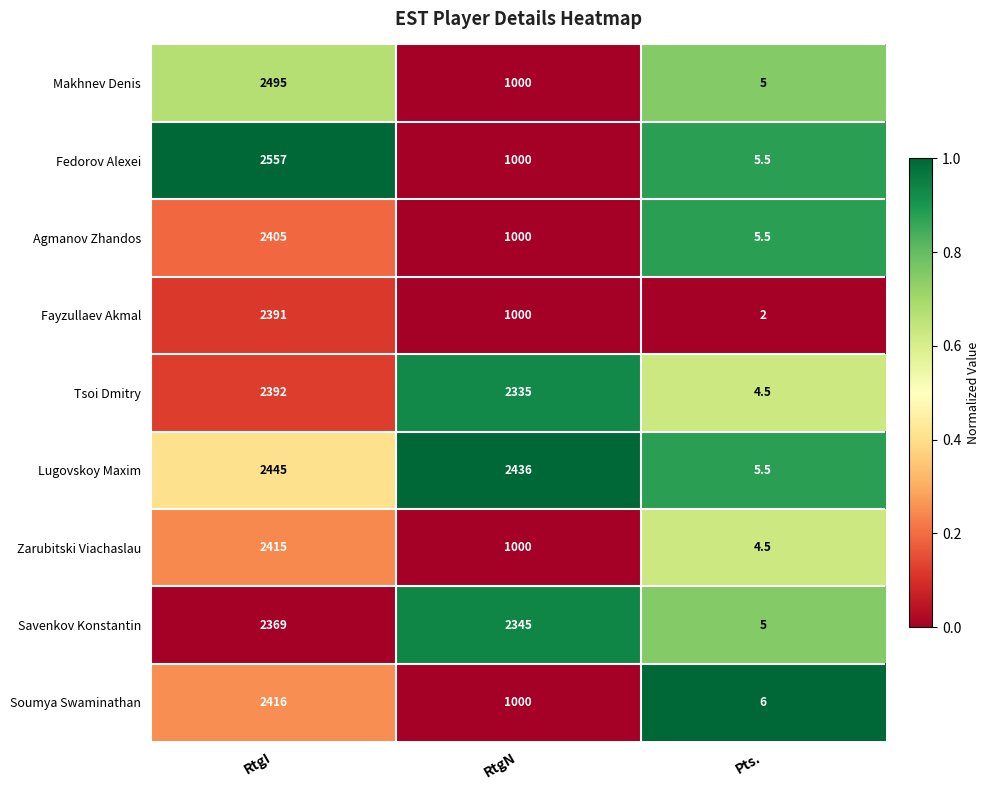

At which category is the sum across all series the highest?

RtgI